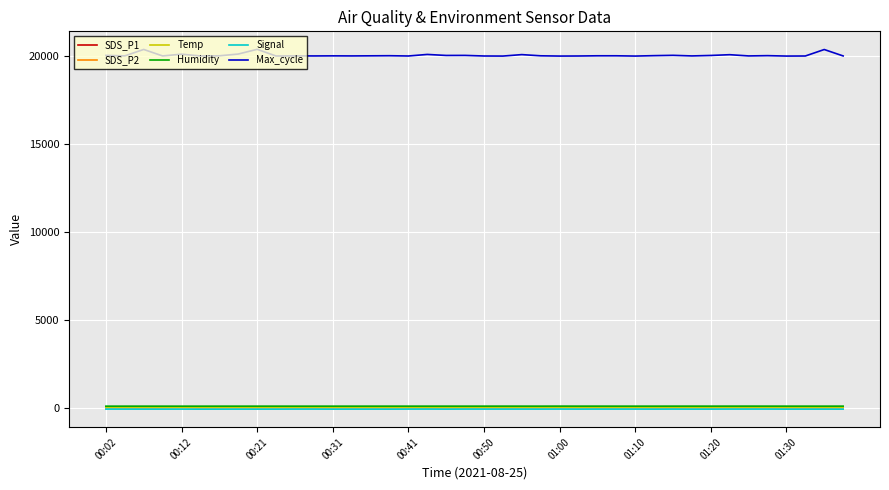

Which series has the largest total across all categories?

Max_cycle